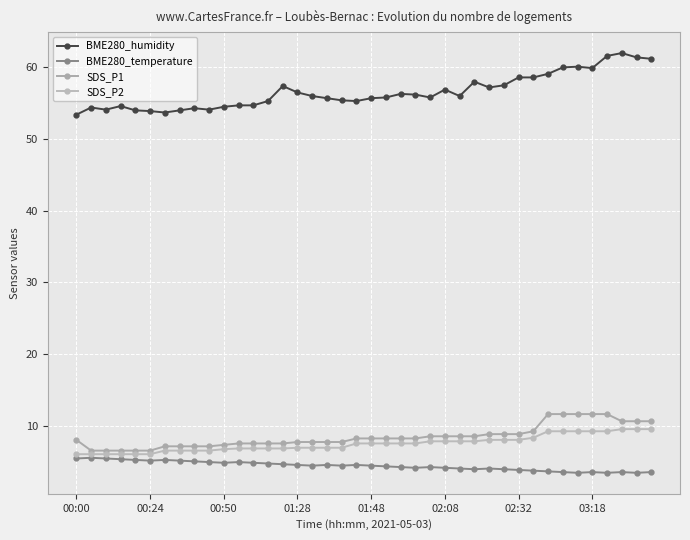

Count the number of data series in this chart.

4